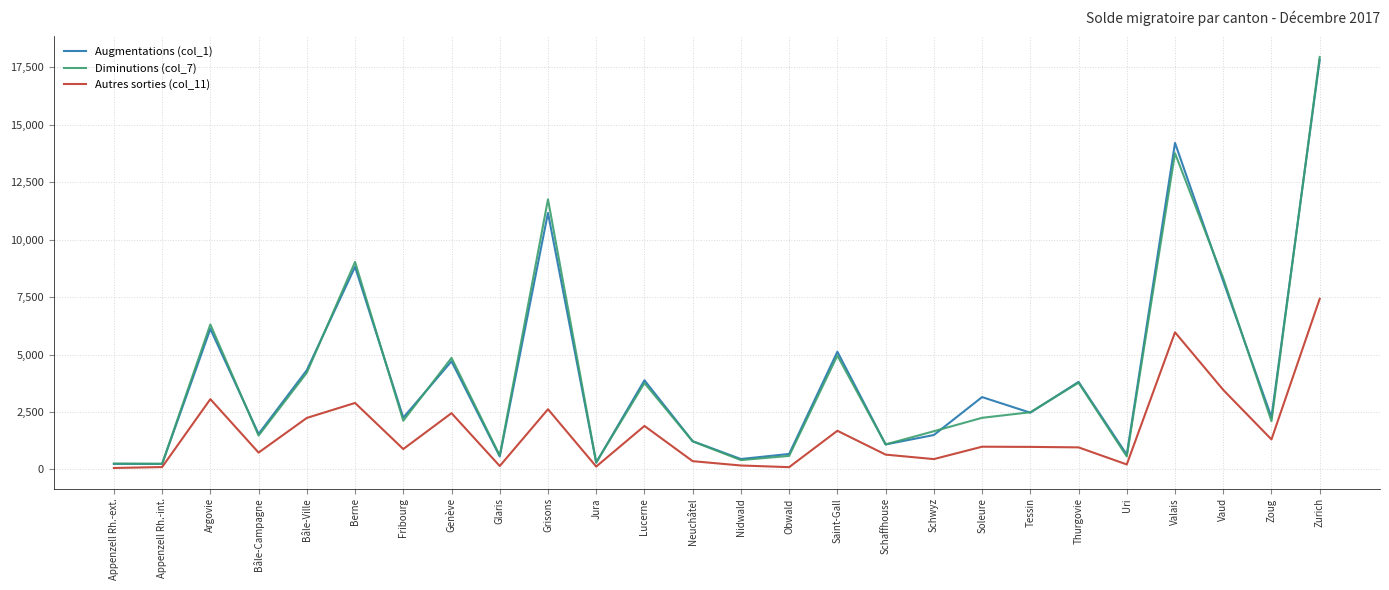

What is the average value of the Augmentations (col_1) series?

4106